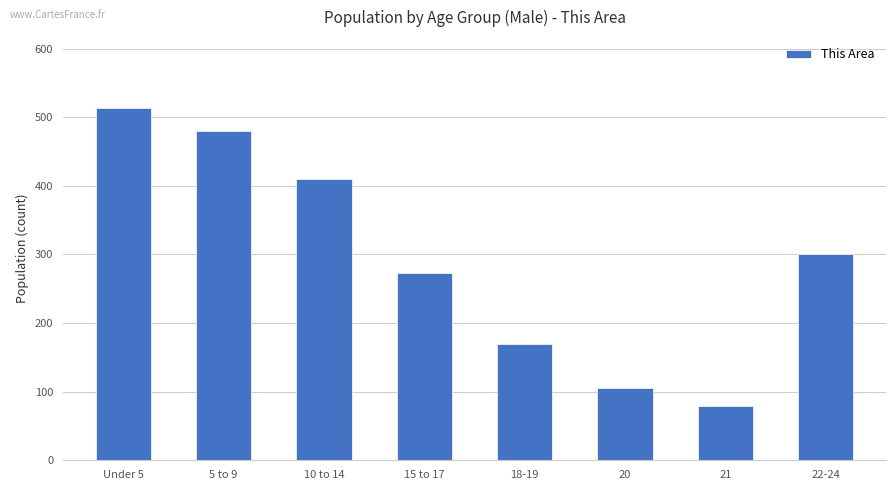

Which label corresponds to the largest value in the chart?

Under 5